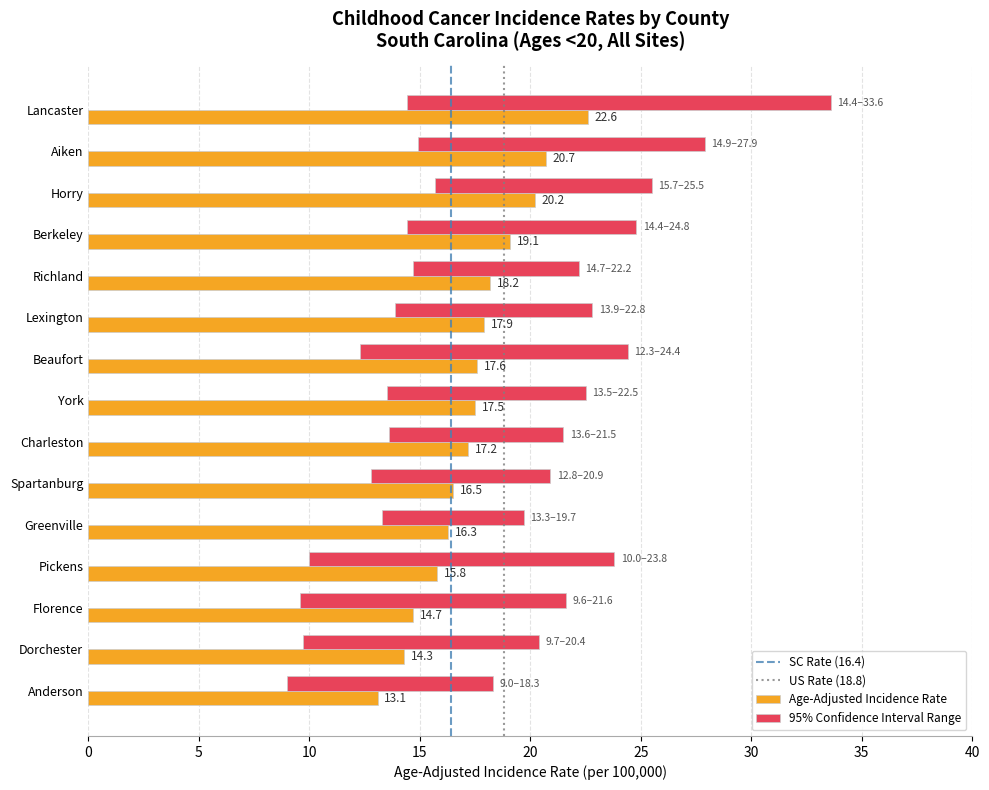

What position from the right is York?

8